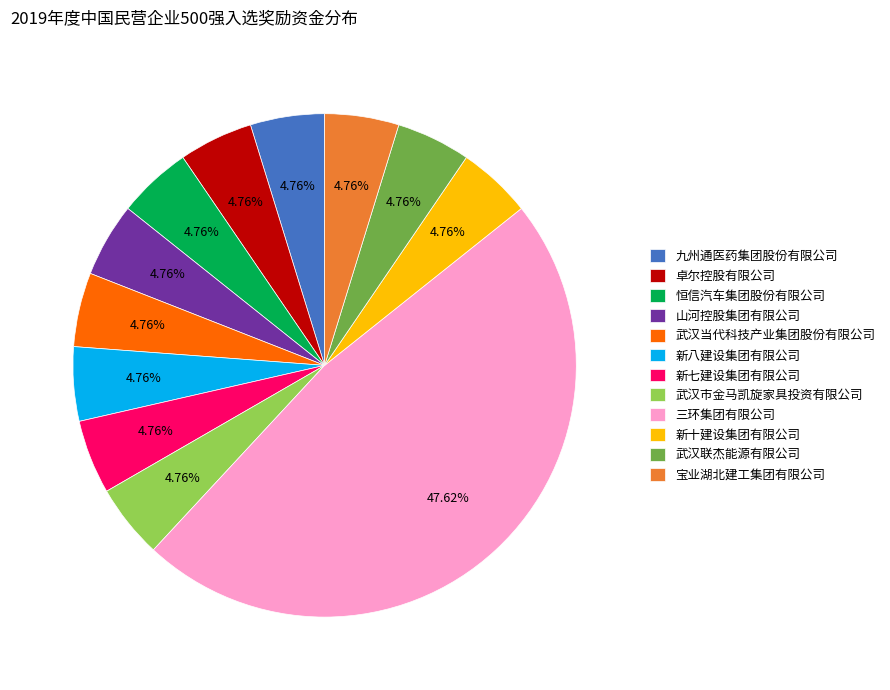

Combined, what portion of the pie is 山河控股集团有限公司 and 武汉联杰能源有限公司?

9.5%